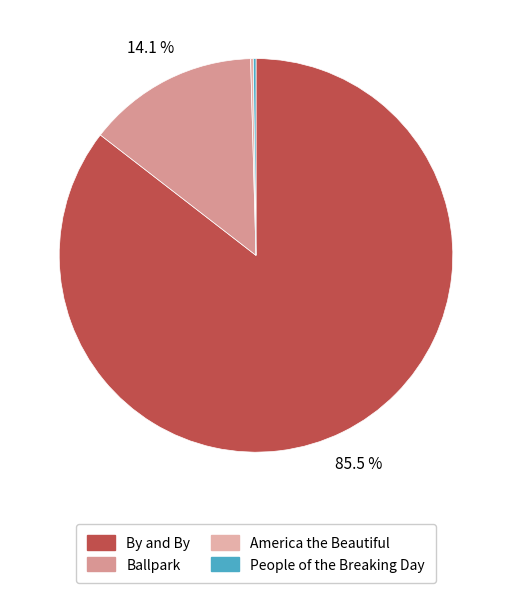

What is the ratio of the value at By and By to the value at People of the Breaking Day?

392.2